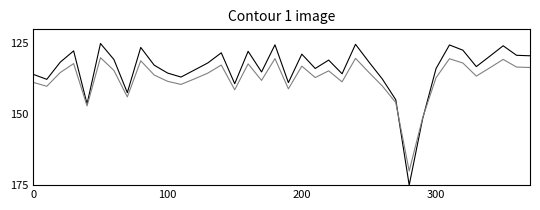

What is the minimum value shown in the chart?

125.0